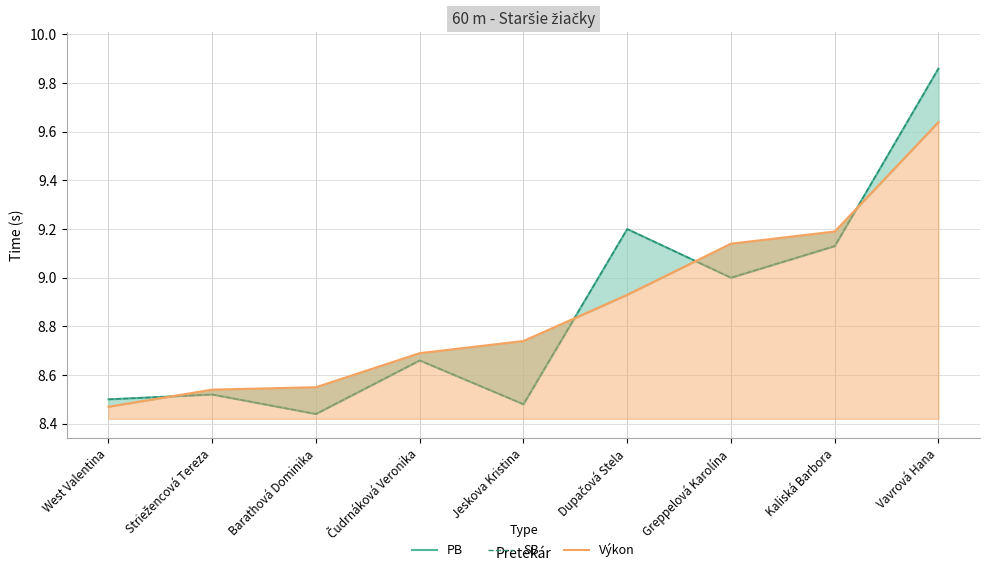

Which has a higher value, Striežencová Tereza or Jeskova Kristina?

Striežencová Tereza